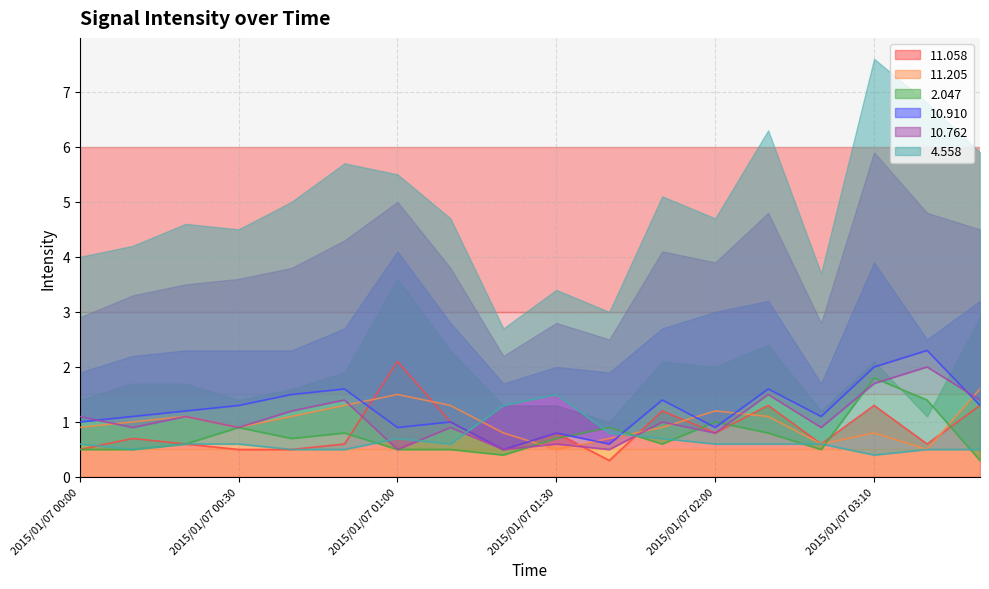

List the series in order of their peak value, highest first.

 10.910,  11.058,  10.762,   2.047,  11.205,   4.558